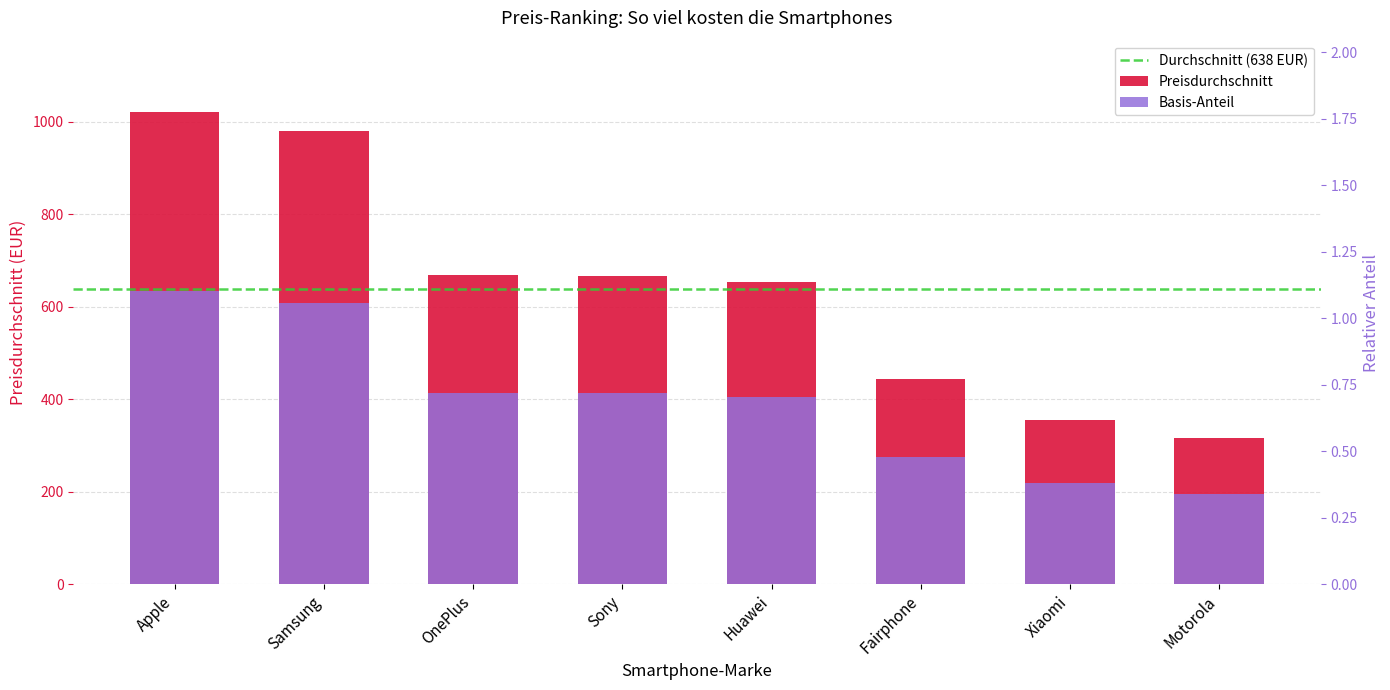

At which label does the data first exceed 666?

Apple